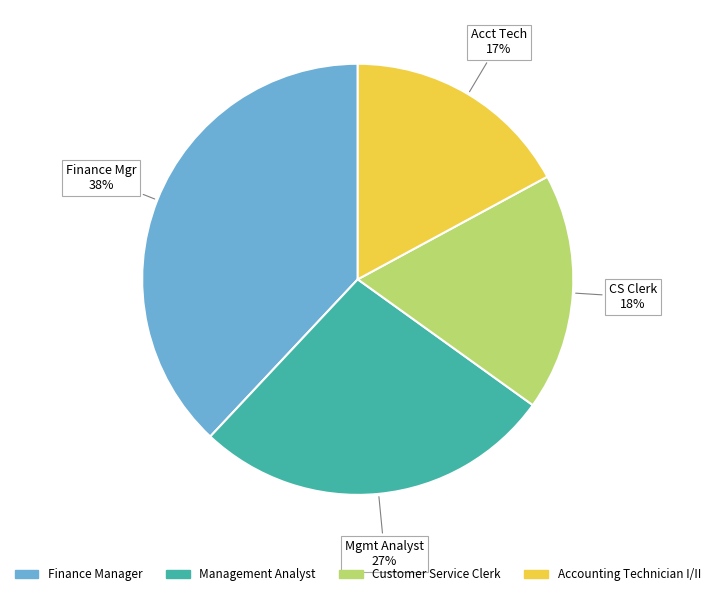

What is the largest slice in the pie chart?

Finance Manager